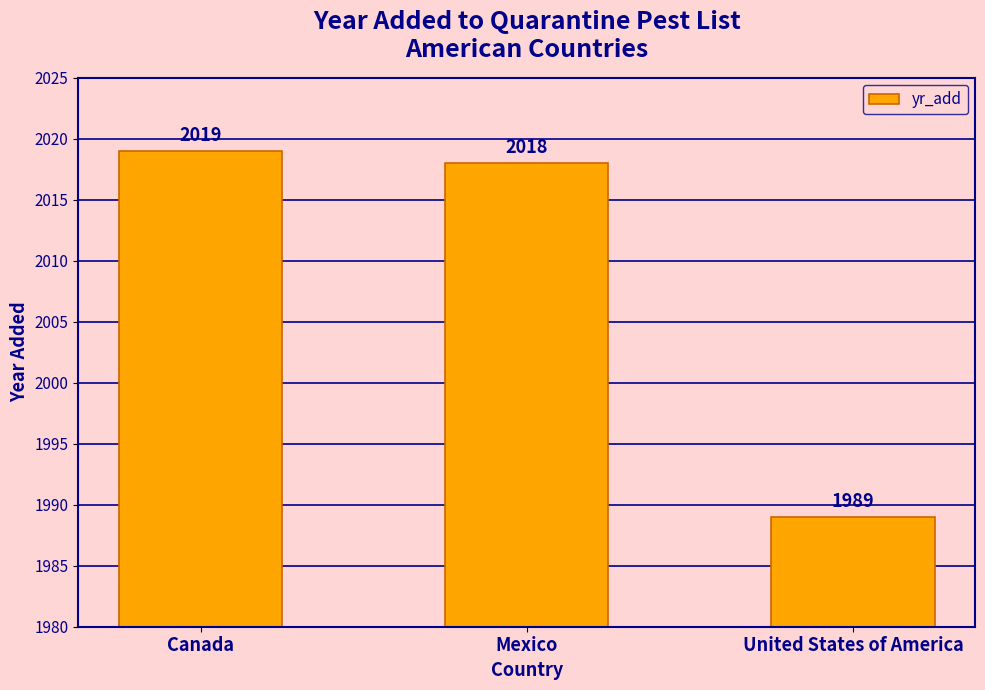

Which has a higher value, United States of America or Mexico?

Mexico